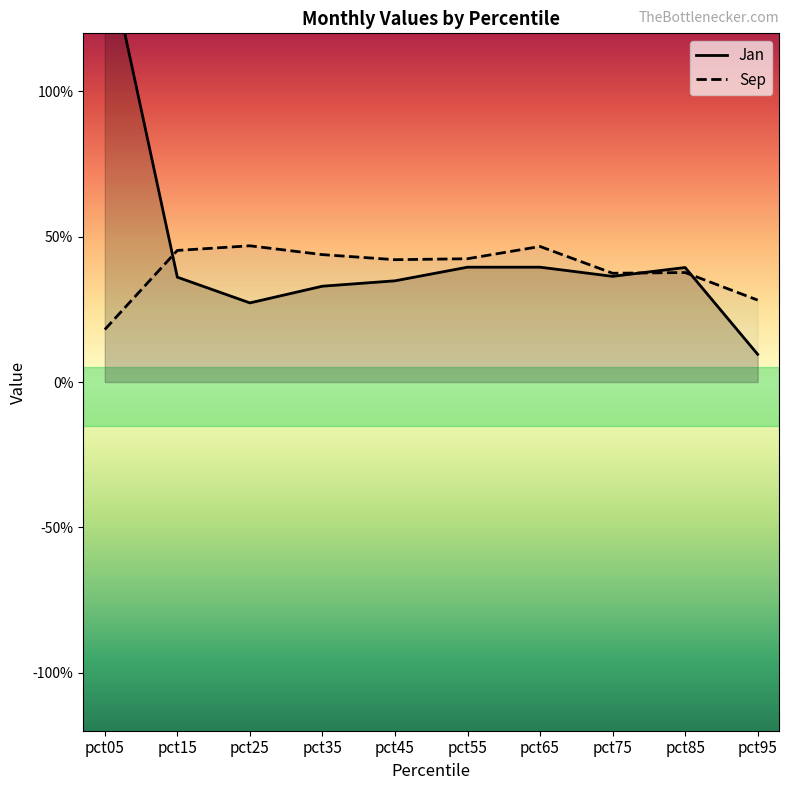

At which category is the sum across all series the highest?

pct05